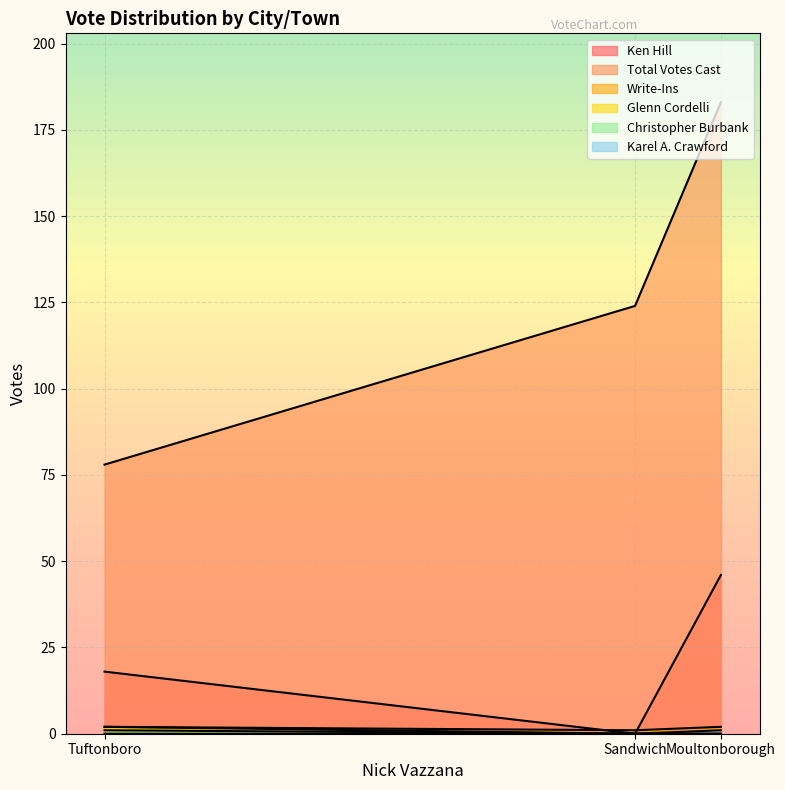

The Total Votes Cast series shows 78 at Tuftonboro. True or false?

True